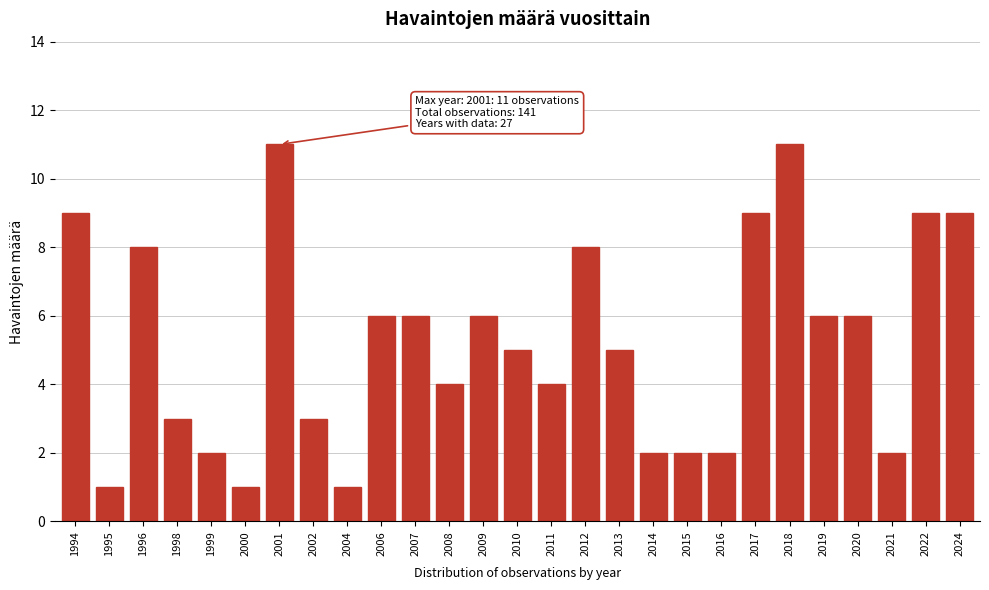

Reading left to right, what are all the values shown in this chart?

1994=9	1995=1	1996=8	1998=3	1999=2	2000=1	2001=11	2002=3	2004=1	2006=6	2007=6	2008=4	2009=6	2010=5	2011=4	2012=8	2013=5	2014=2	2015=2	2016=2	2017=9	2018=11	2019=6	2020=6	2021=2	2022=9	2024=9